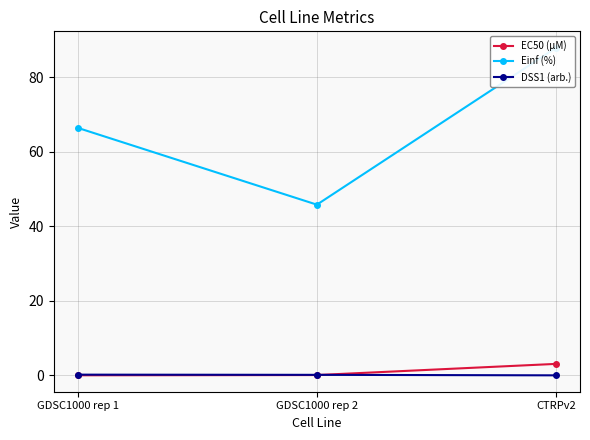

How many lines are shown in the chart?

3